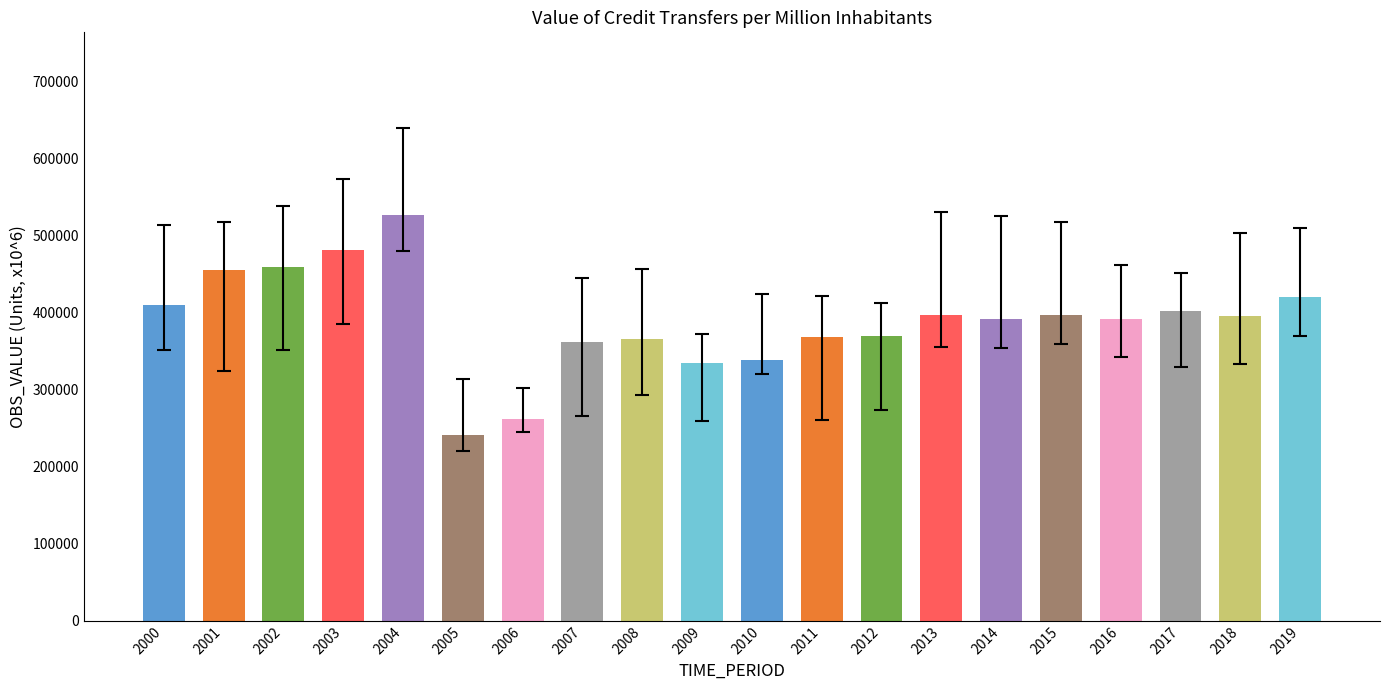

Read the value at 2010.

339307.6